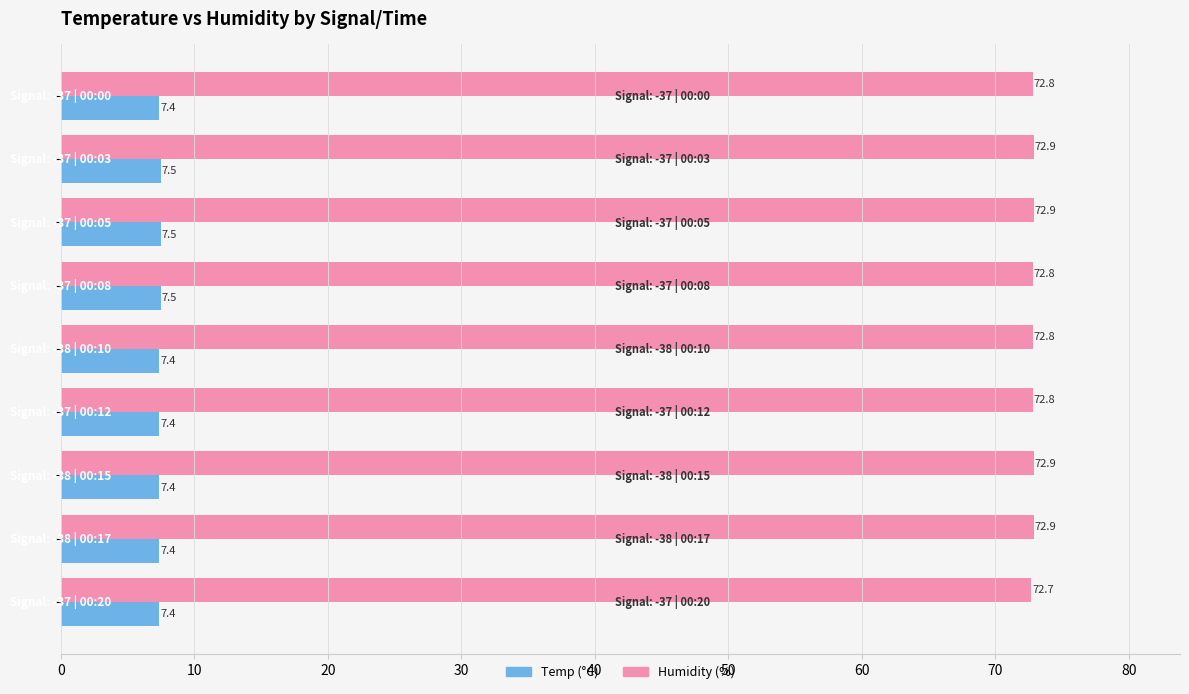

What is the greatest value displayed?

72.9